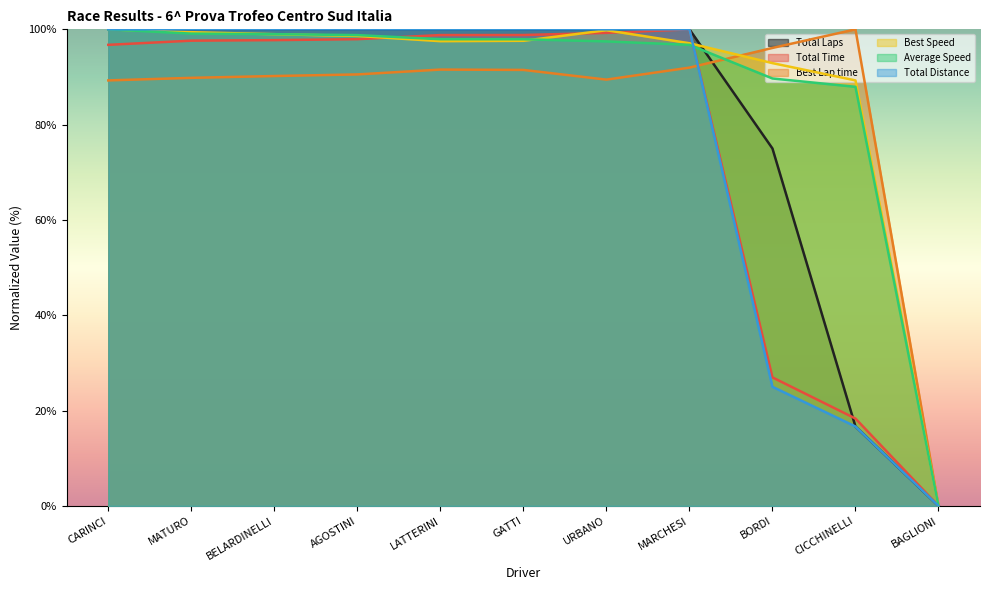

What position from the right is GATTI?

6